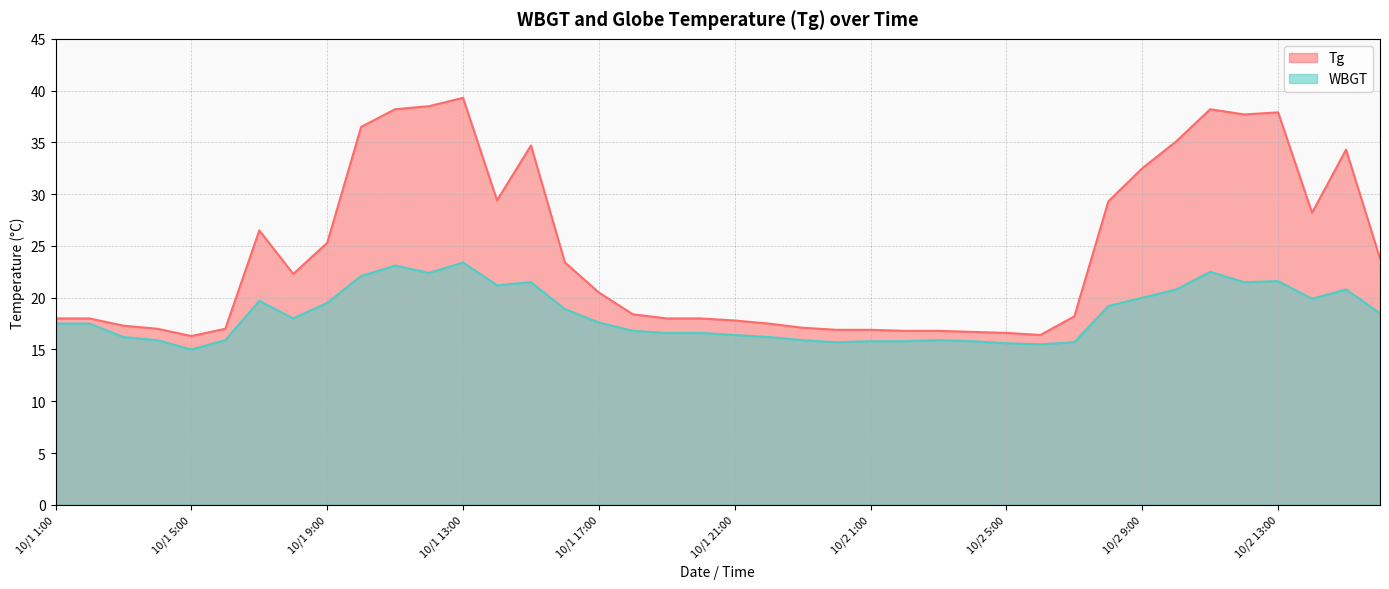

What are all the series names shown in the legend?

Tg, WBGT